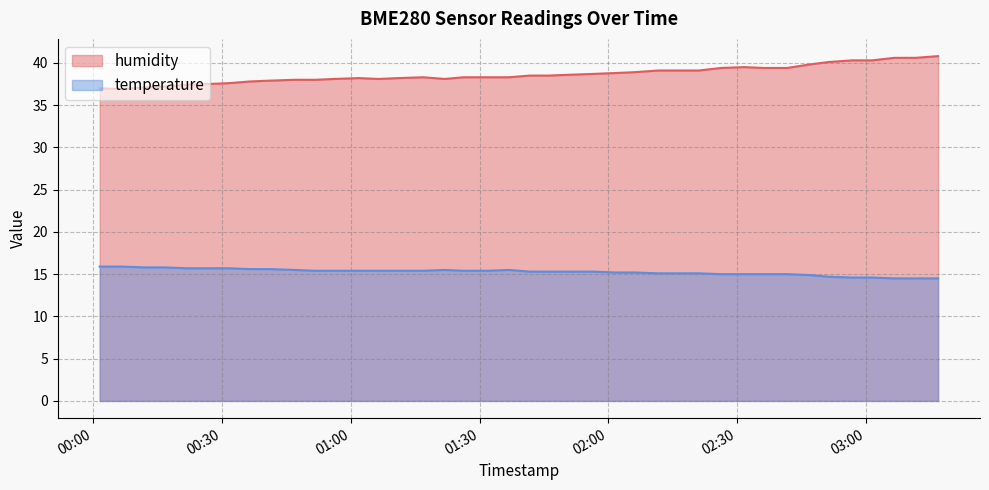

Read the temperature value at 2023-04-24T00:06:37.

15.9